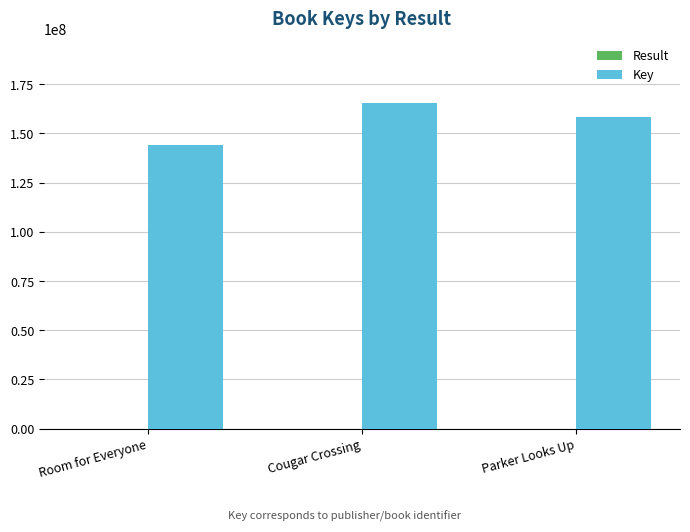

Which category has the highest value across all series?

Cougar Crossing